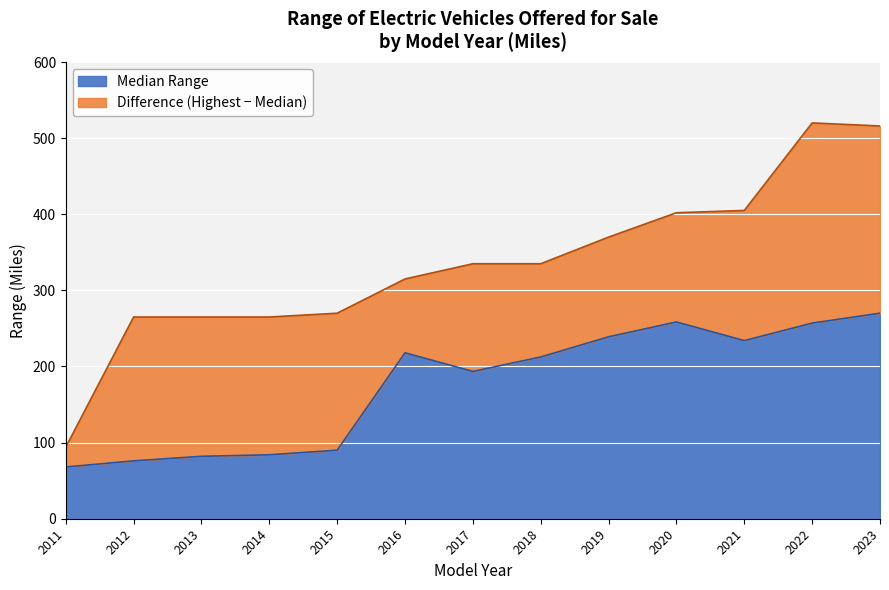

The value at 2017 is 42.5. True or false?

False